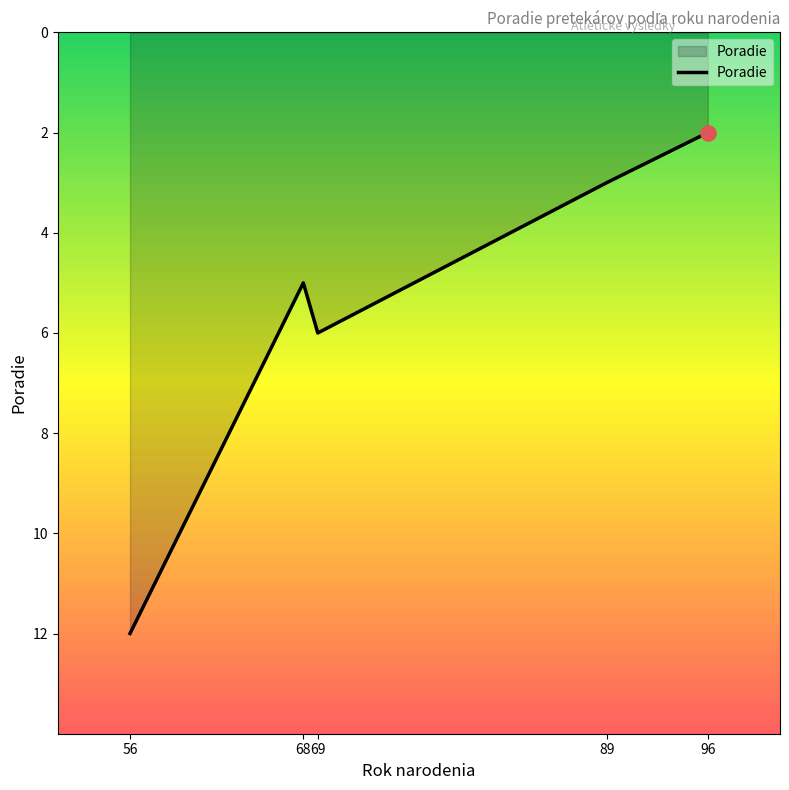

What is the change in value from 56 to 68?

-7